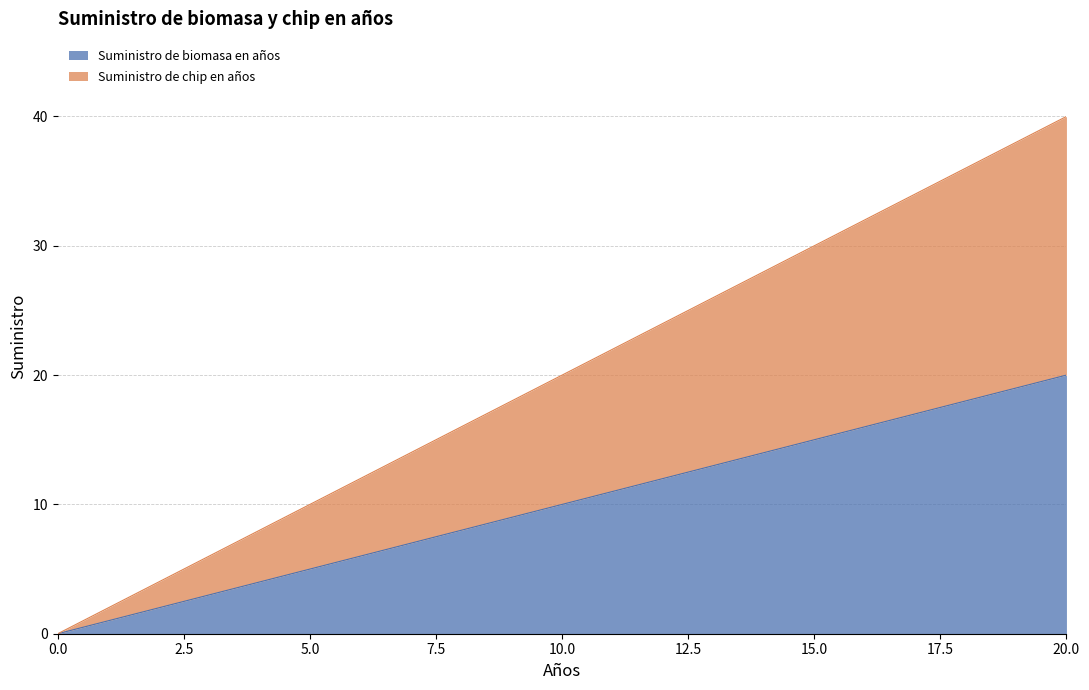

The Suministro de biomasa en años series shows 60 at 19. True or false?

False